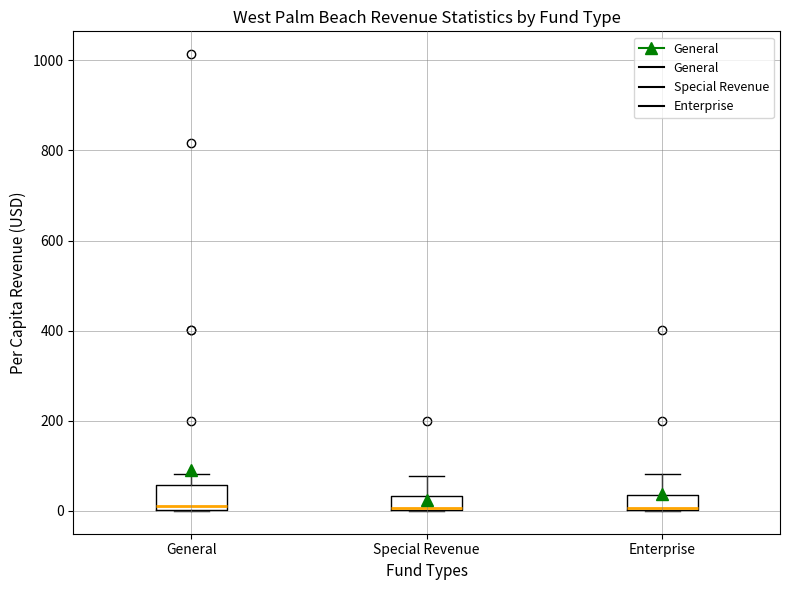

Where is the upper edge of the box for Special Revenue on the y-axis? The values are not printed on the chart, so give them approximately, as read against the axis.

40